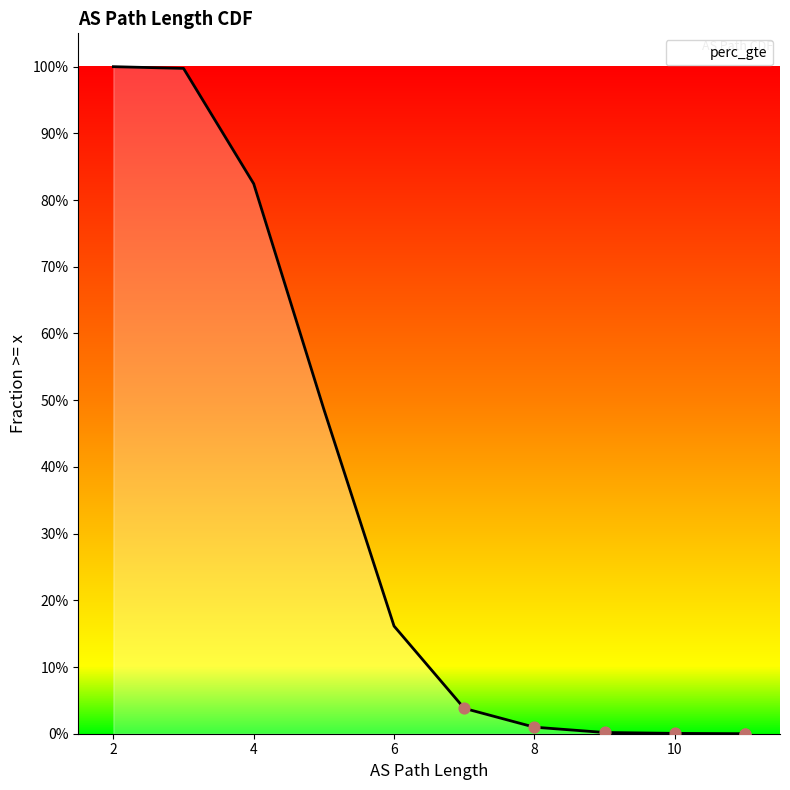

Which has a higher value, 4 or 11?

4